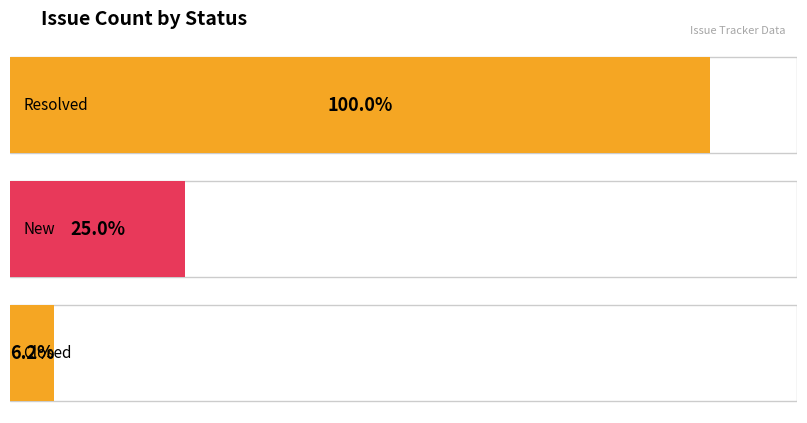

What is the difference between the values at New and Closed?

3